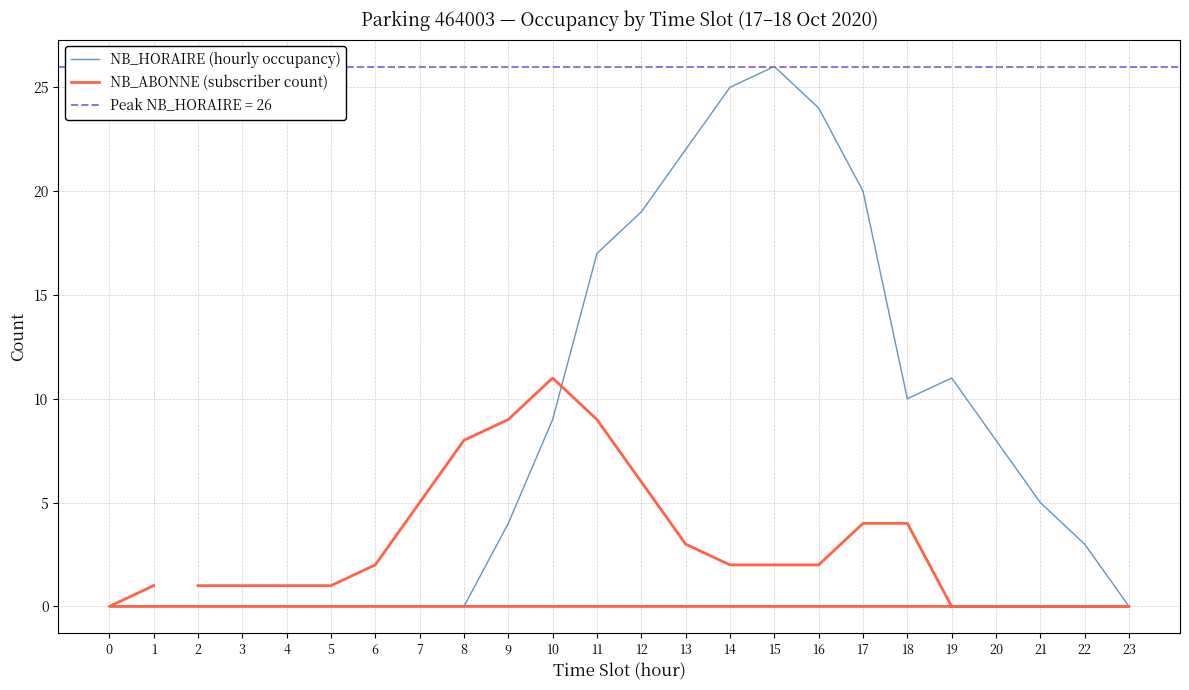

How many values in NB_HORAIRE (hourly occupancy) are above zero?

14